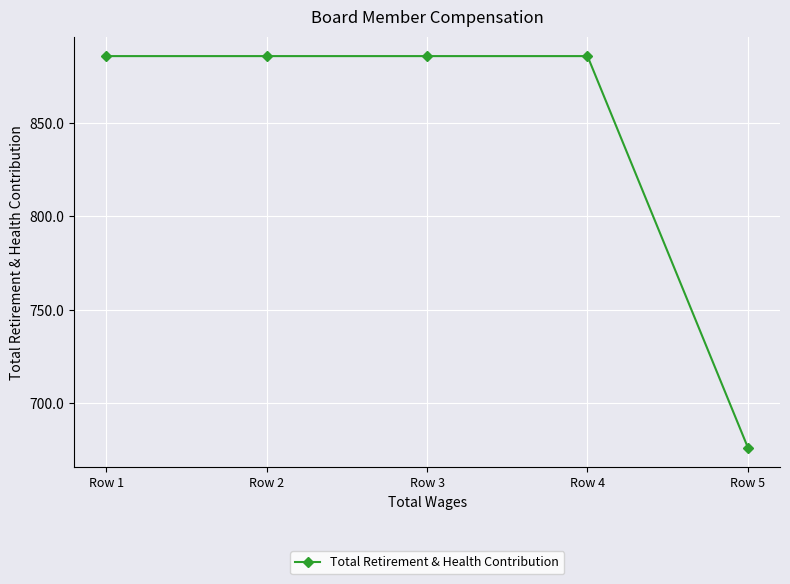

What is the value of the 5th point from the left?

676